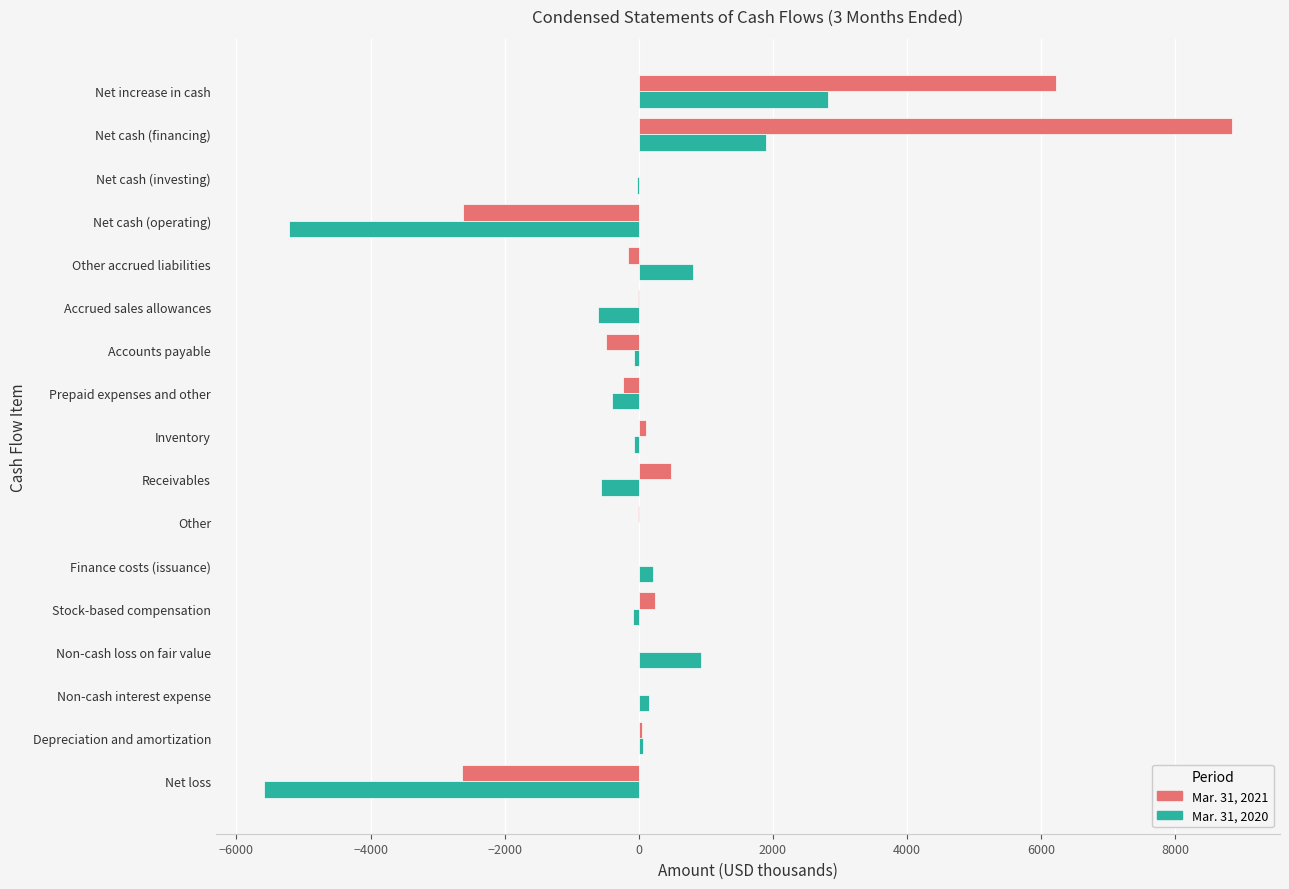

What are all the series names shown in the legend?

Mar. 31, 2021, Mar. 31, 2020